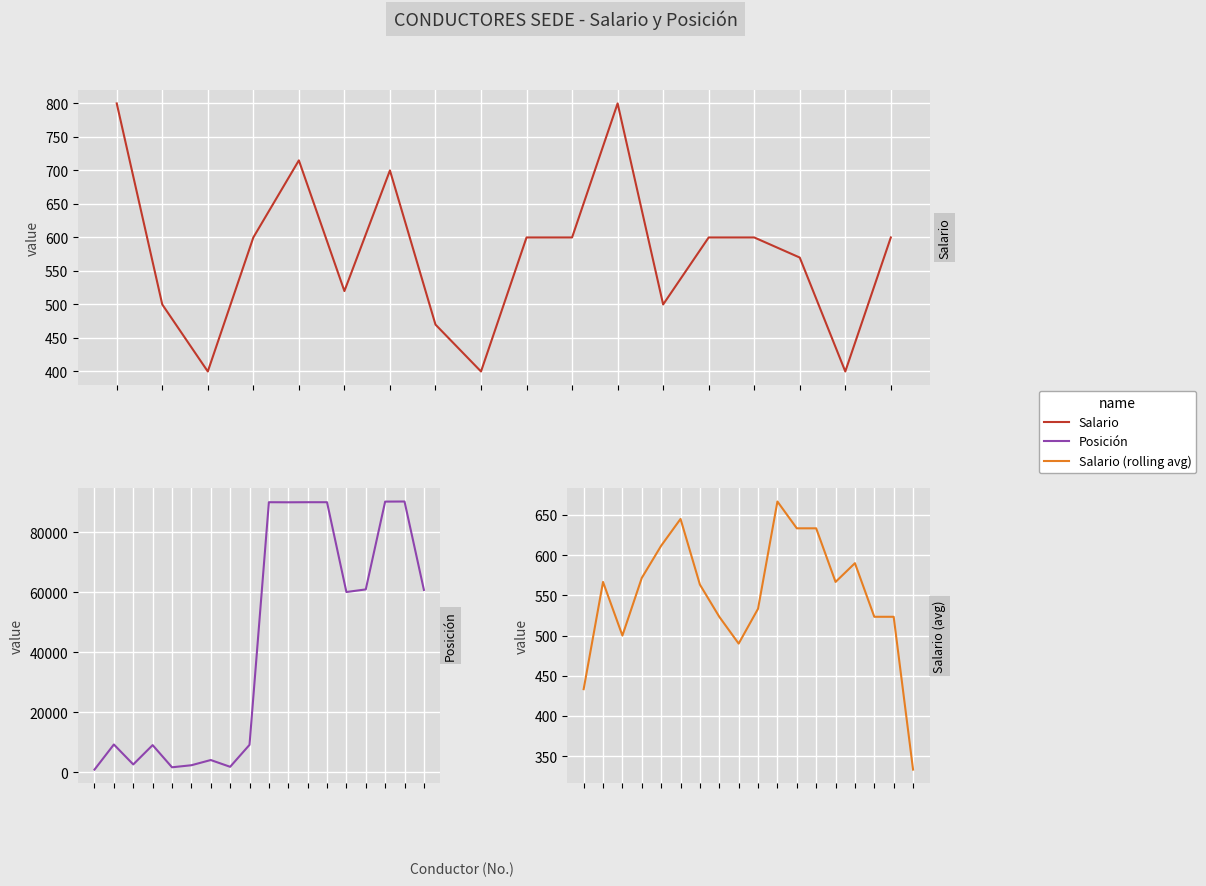

What is the average value of the Posición series?

42414.2